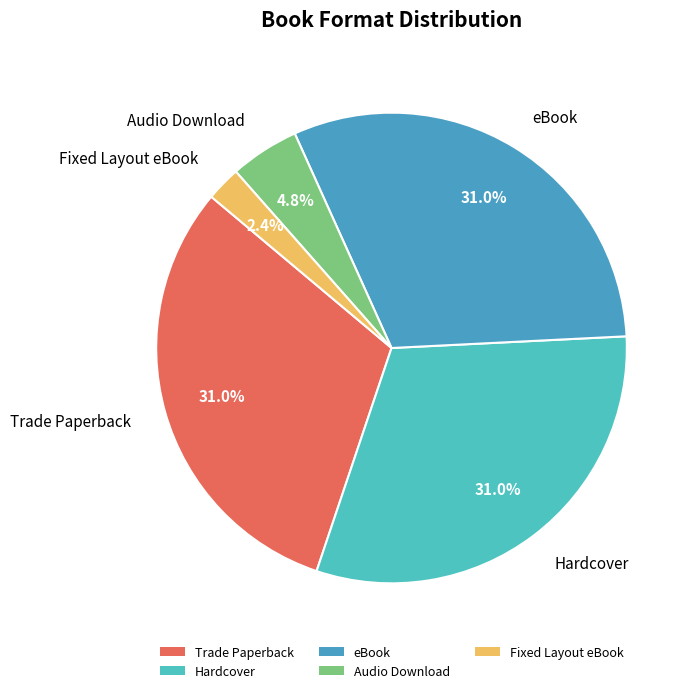

What is the smallest slice in the pie chart?

Fixed Layout eBook